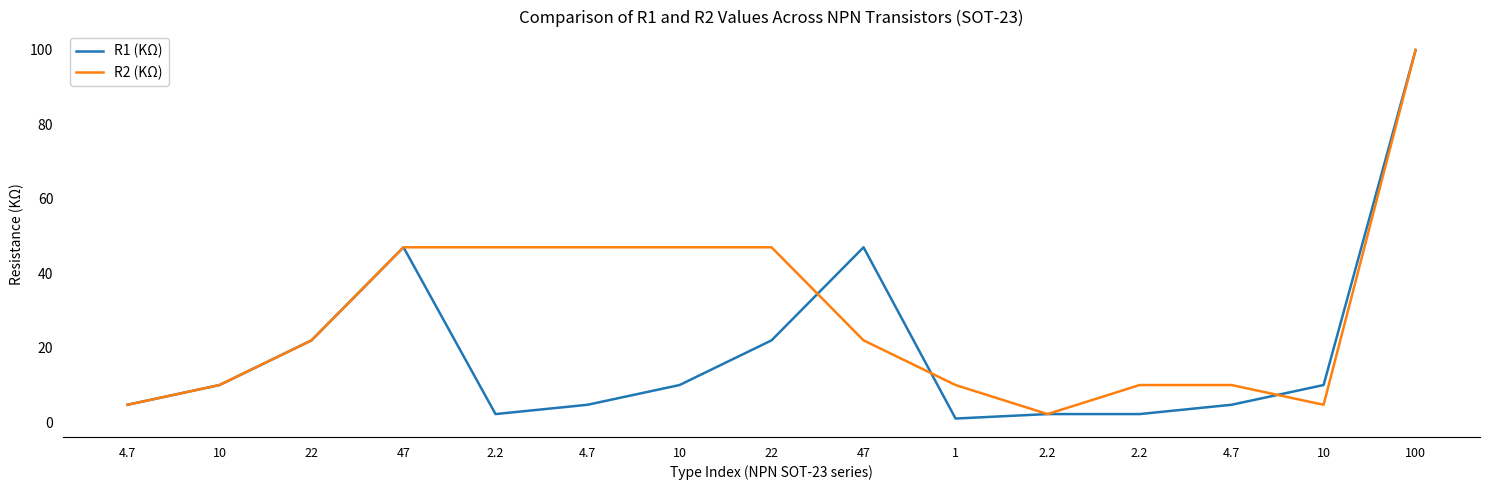

Reading right to left, what are all the values shown in this chart?

R1 (KΩ): 100=100.0	10=10.0	4.7=4.7	2.2=2.2	2.2=2.2	1=1.0	47=47.0	22=22.0	10=10.0	4.7=4.7	2.2=2.2	47=47.0	22=22.0	10=10.0	4.7=4.7
R2 (KΩ): 100=100.0	10=4.7	4.7=10.0	2.2=10.0	2.2=2.2	1=10.0	47=22.0	22=47.0	10=47.0	4.7=47.0	2.2=47.0	47=47.0	22=22.0	10=10.0	4.7=4.7